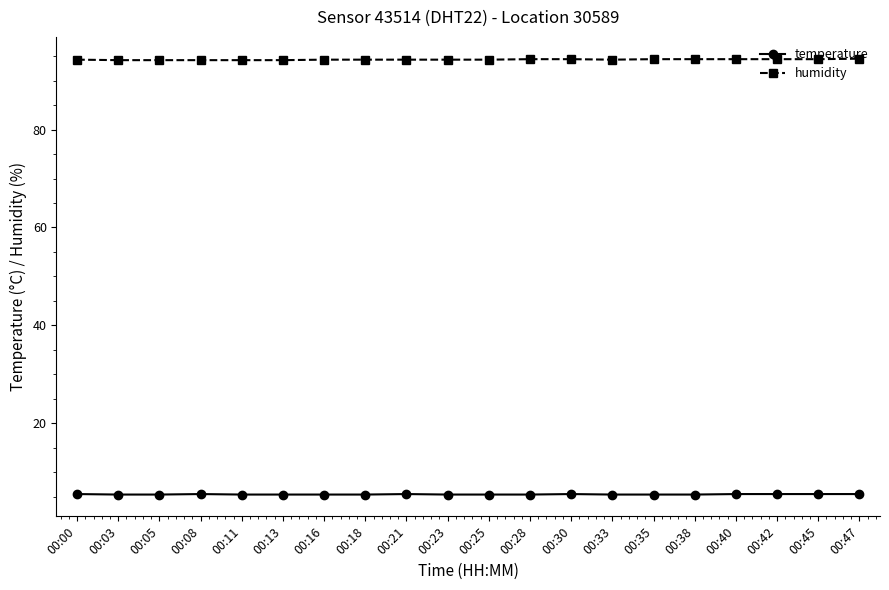

True or false: humidity and temperature intersect in this chart.

False